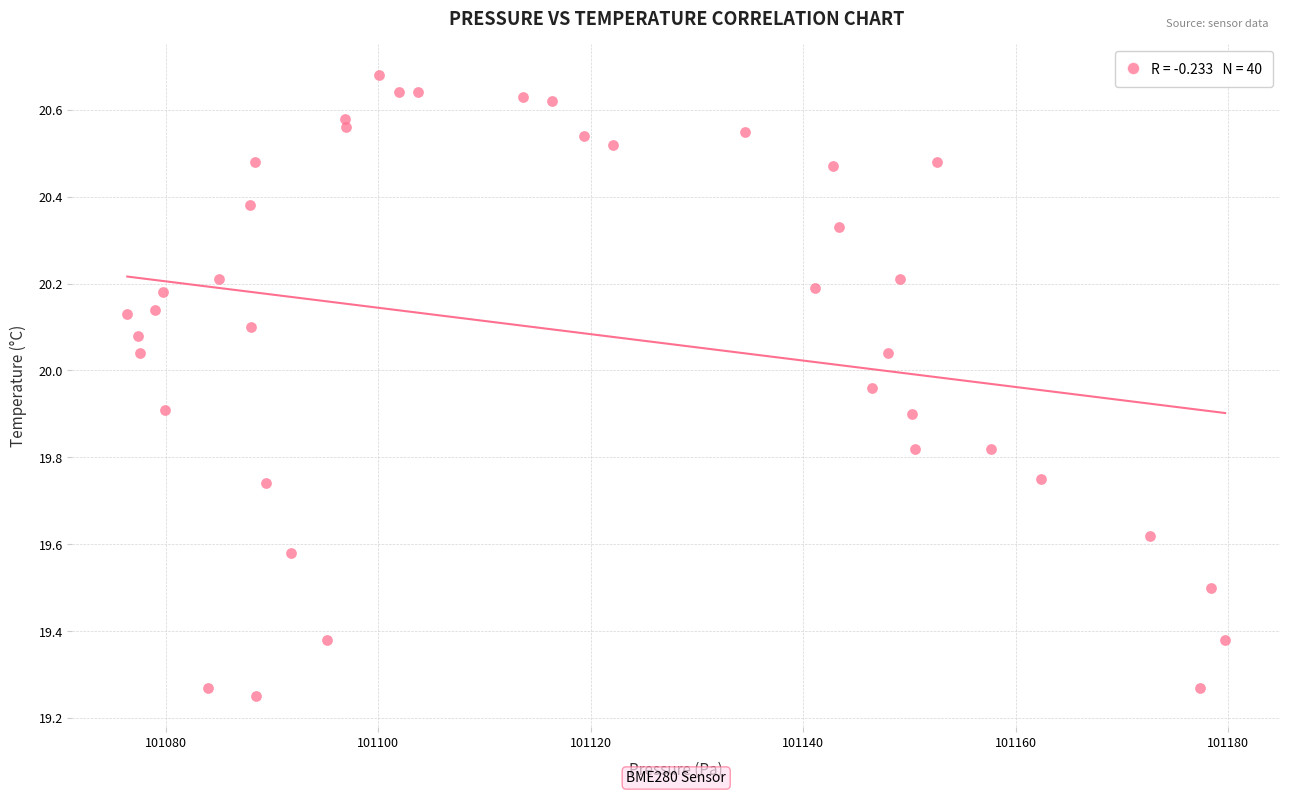

What is the range of Y values (max minus min)?

1.4